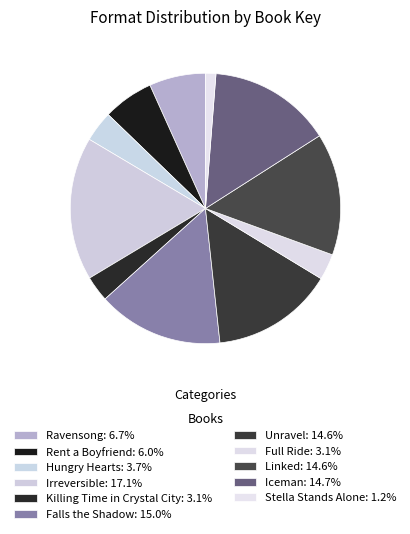

Count the number of slices in the pie.

11